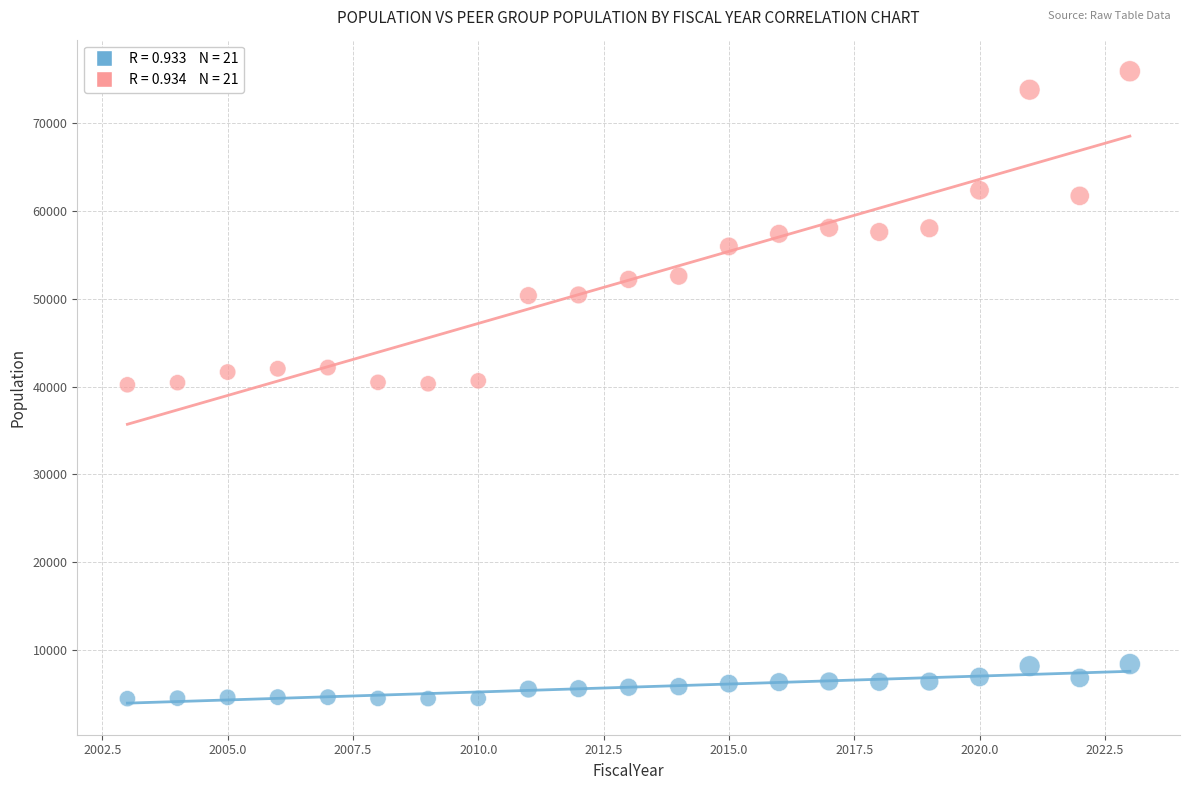

Across all data points, what is the range of Y values (max minus min)?

71381